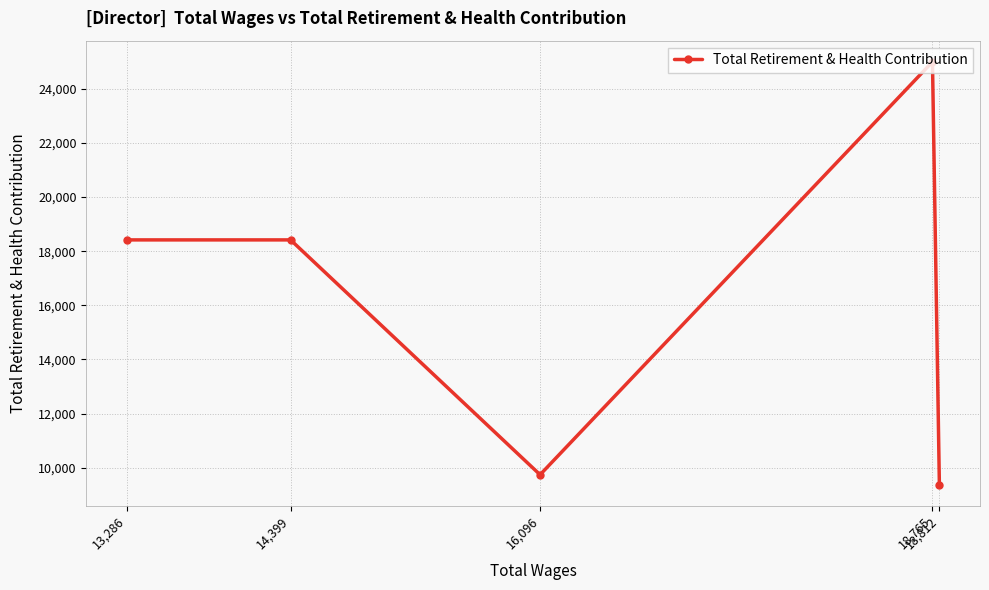

What is the ratio of the value at 16,096 to the value at 13,286?

0.5